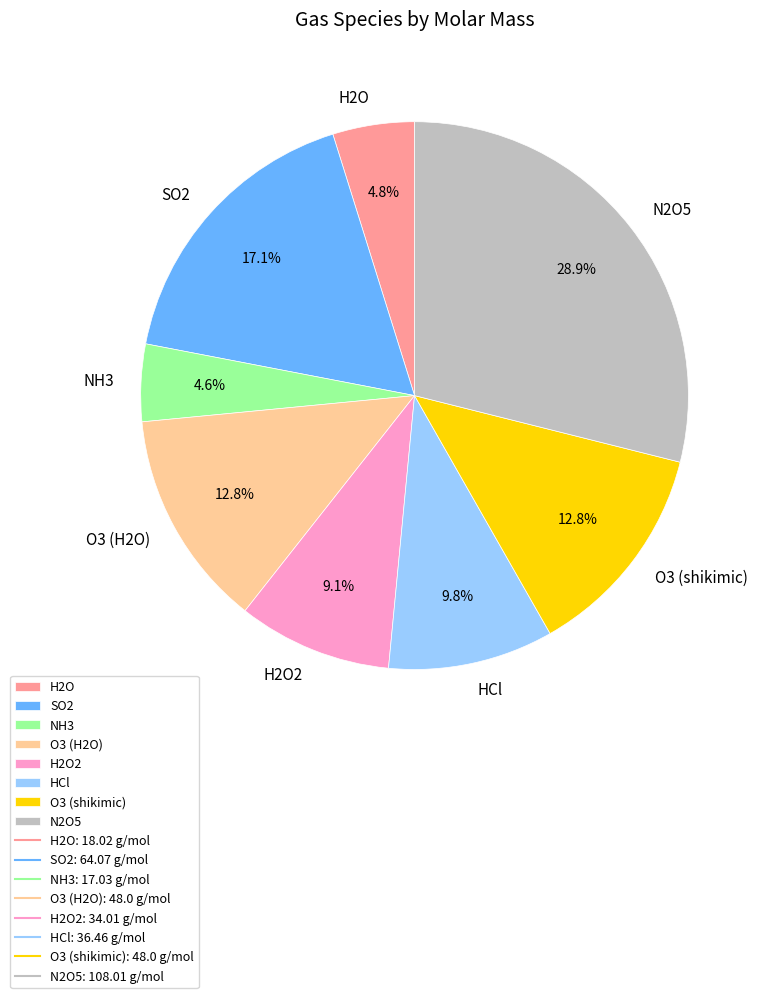

To the nearest percent, what is the average slice percentage?

12%